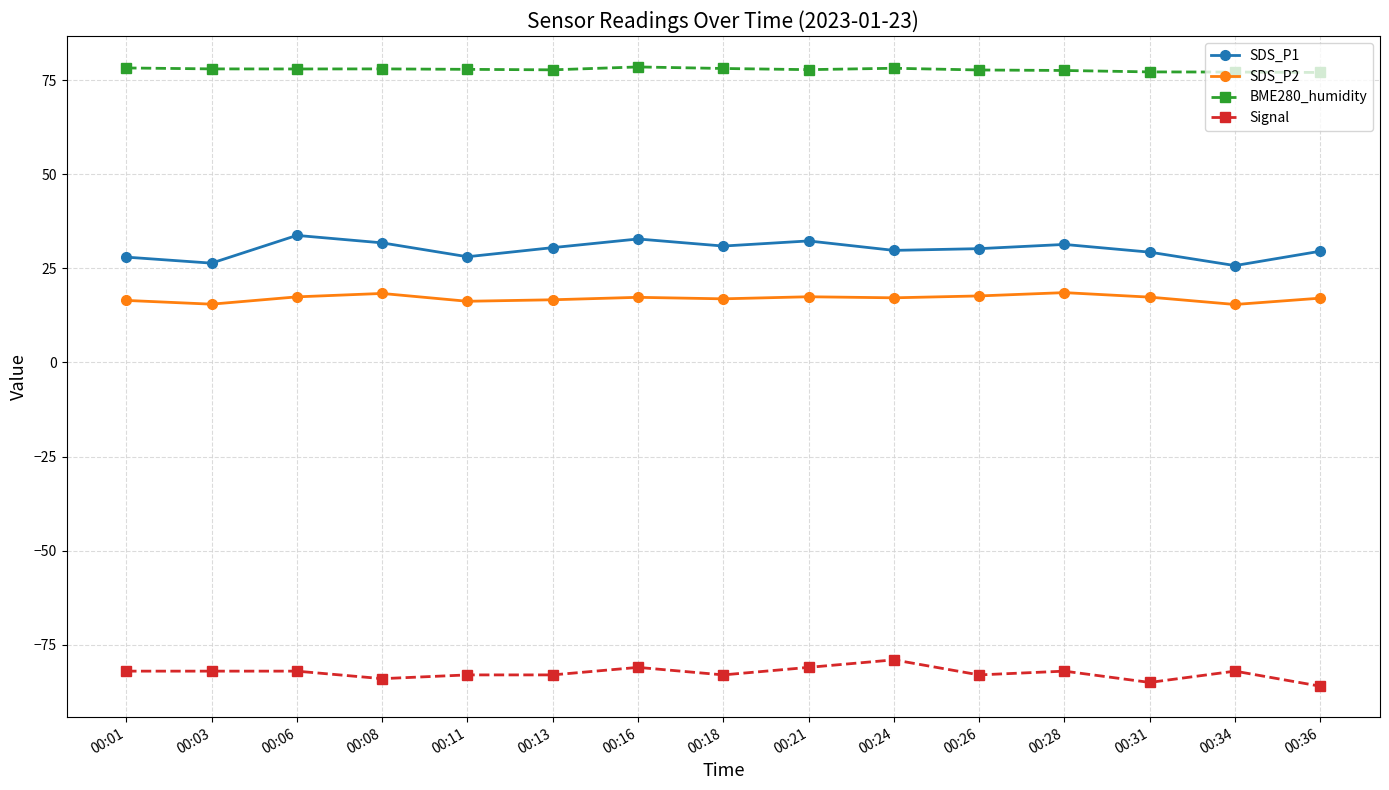

Rank the series by their maximum value, from highest to lowest.

BME280_humidity, SDS_P1, SDS_P2, Signal